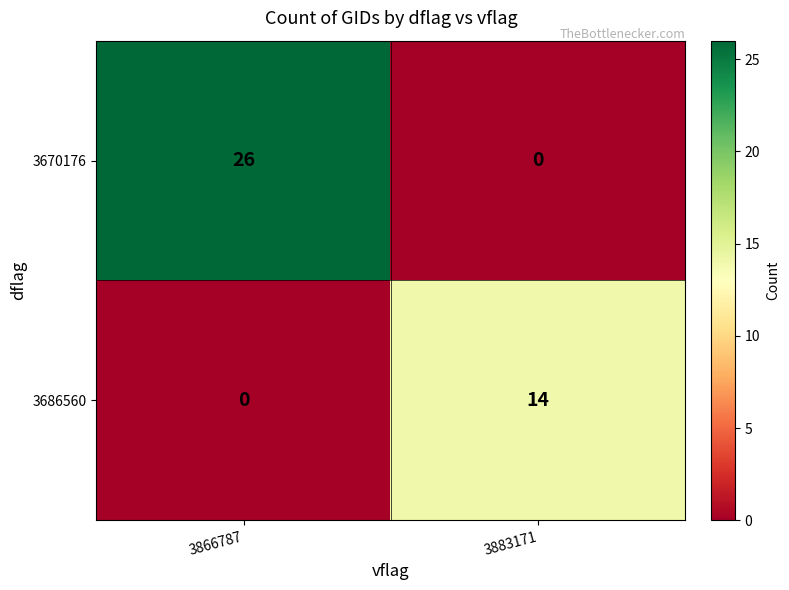

What is the sum of all 3670176 values?

26